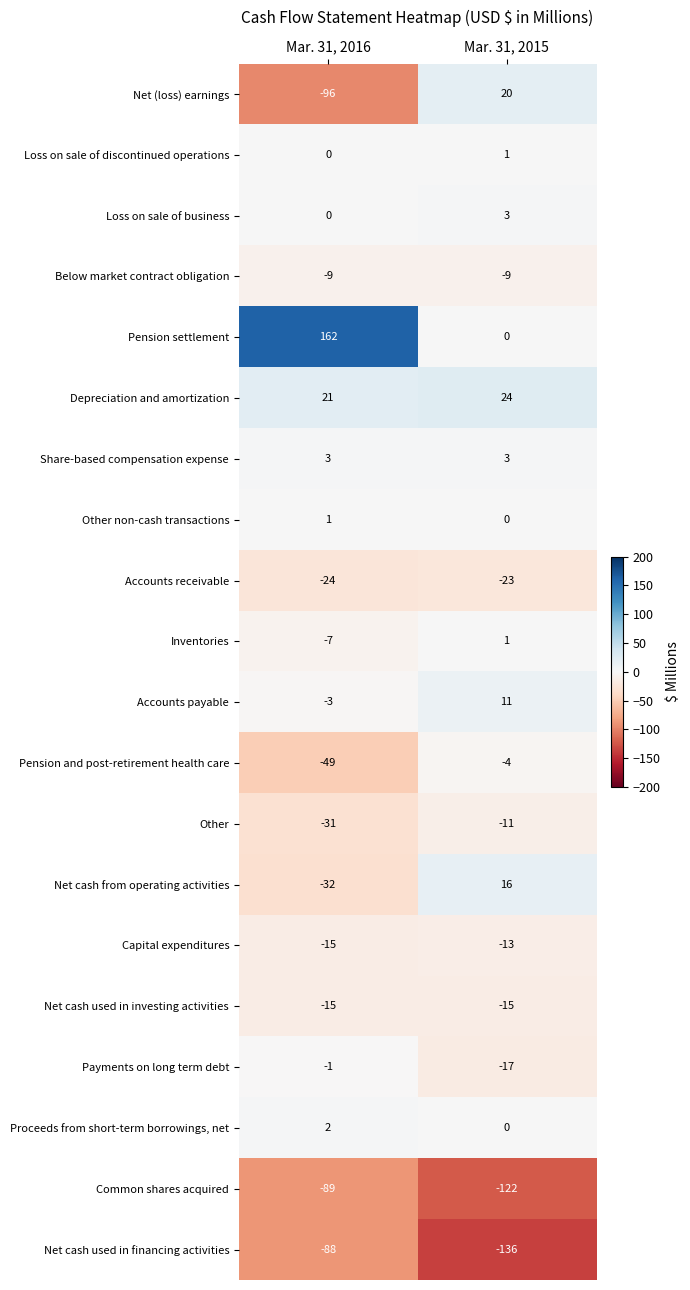

Read the Net cash from operating activities value at Mar. 31, 2016, to the nearest 10.

-30